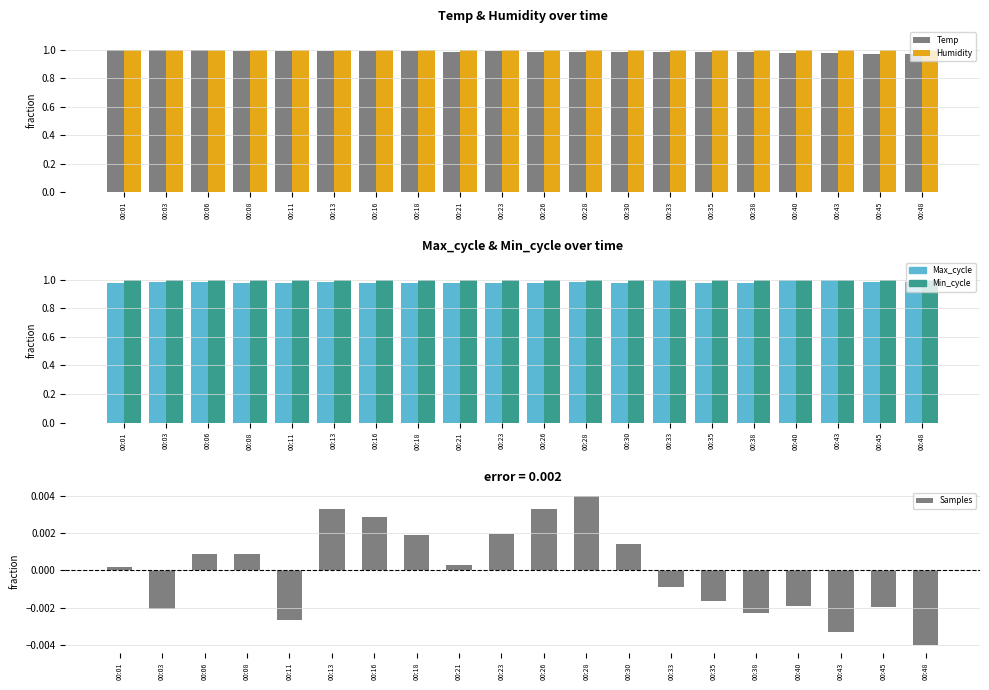

What is the spread (max minus min) of values at 00:28?

1.0